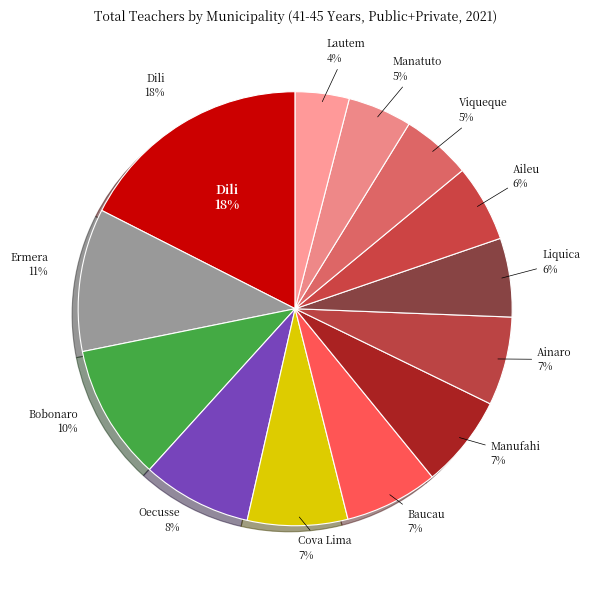

What percentage is the Baucau slice, to the nearest percent?

7%